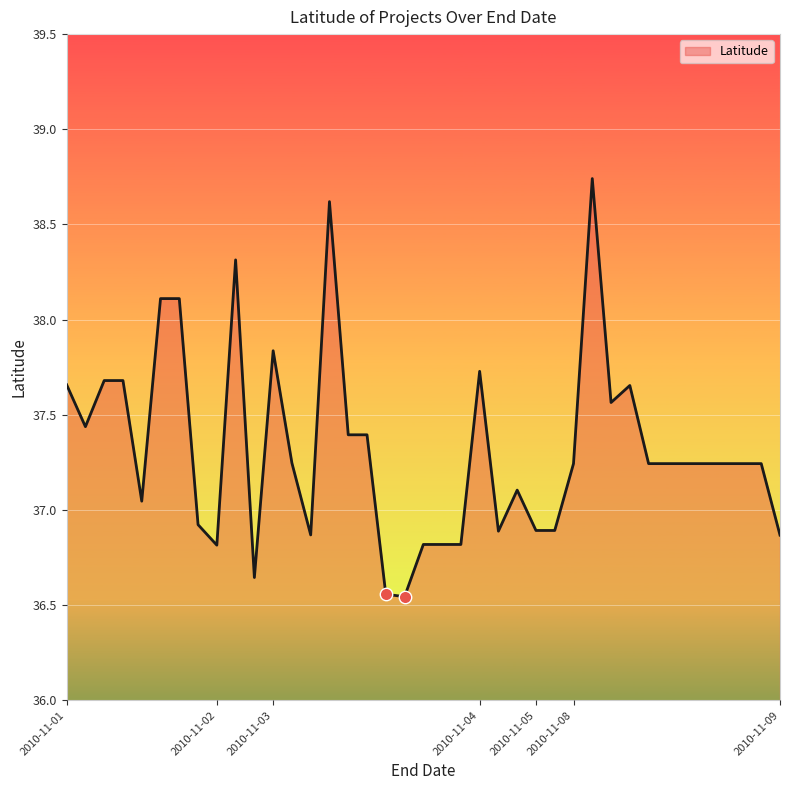

What is the difference between the maximum and minimum values?

2.2